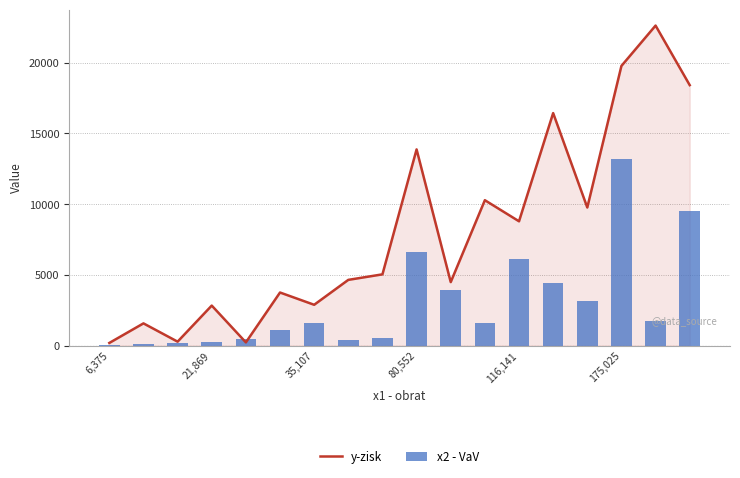

What is the maximum value for x2 - VaV?

13210.7